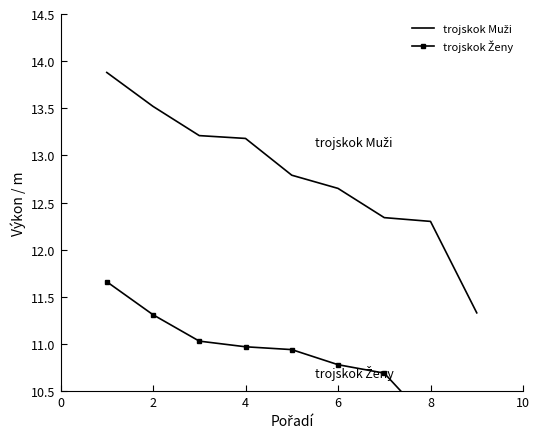

Which has a higher value, 10 or 4?

4